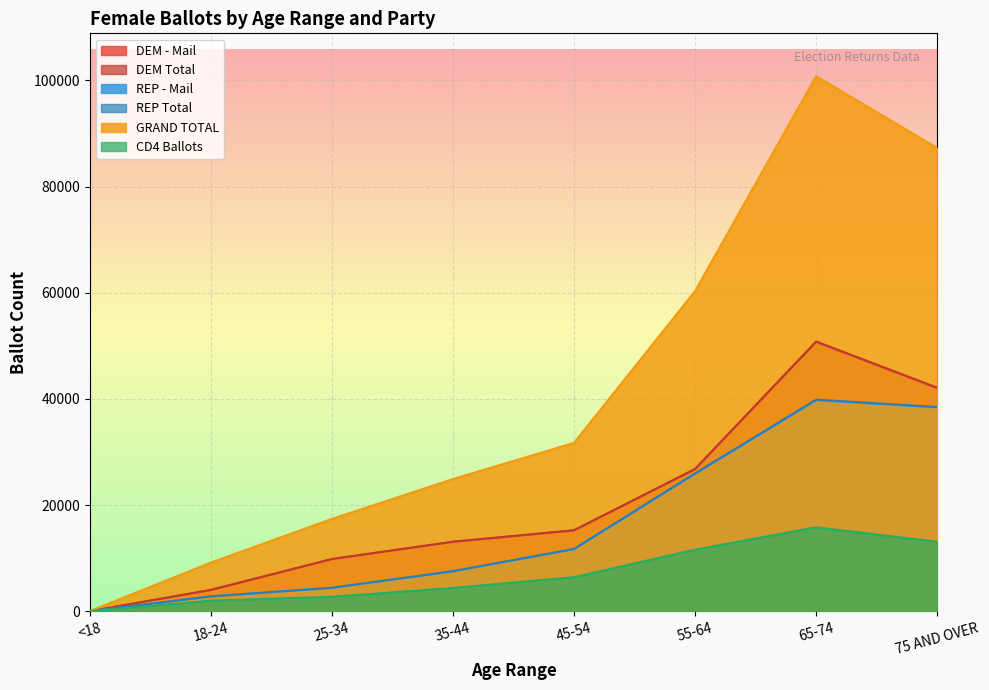

What is the total value across all series at 25-34?

48589